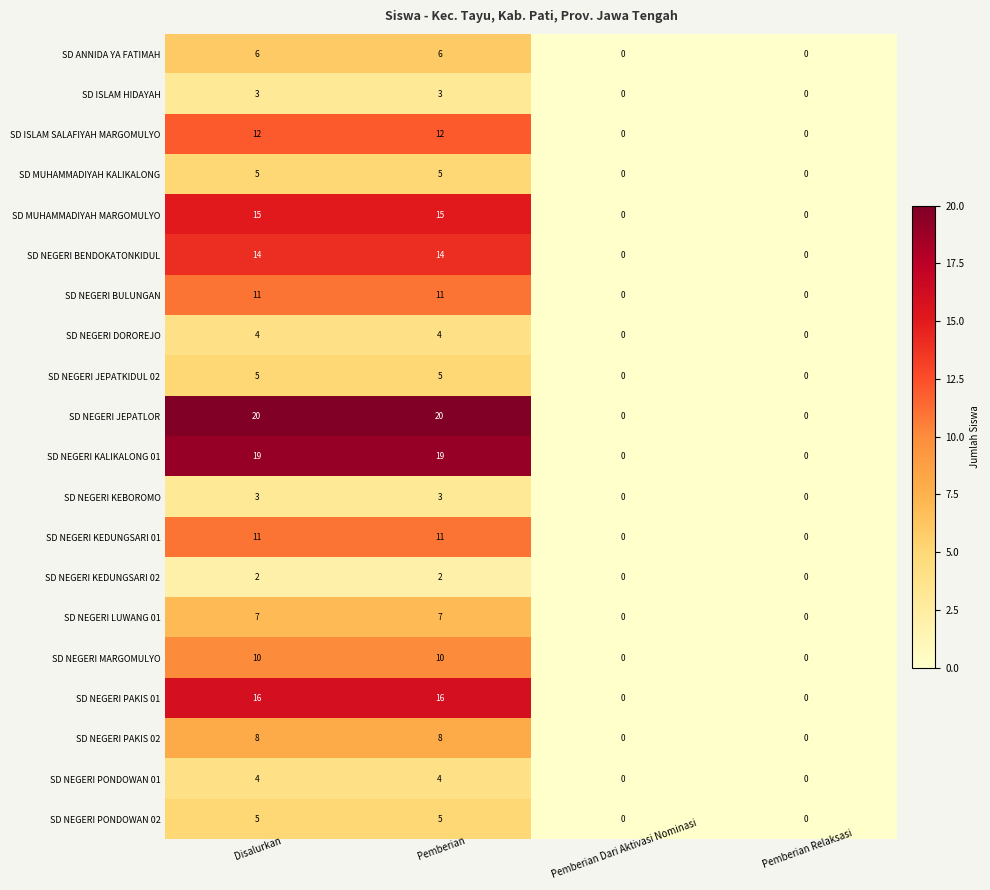

What is the difference between the maximum and minimum values in the SD NEGERI BENDOKATONKIDUL series?

14